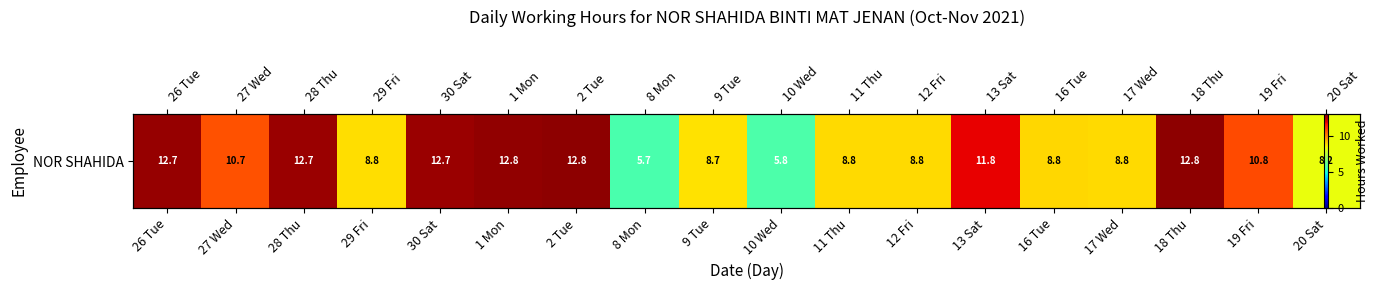

What is the change in value from 28 Thu to 8 Mon?

-7.0